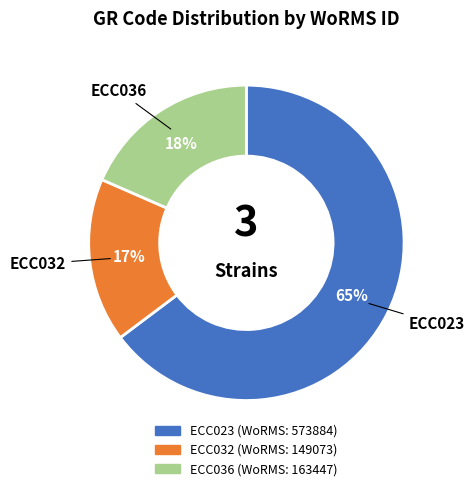

Which category has the smallest portion of the pie?

ECC032